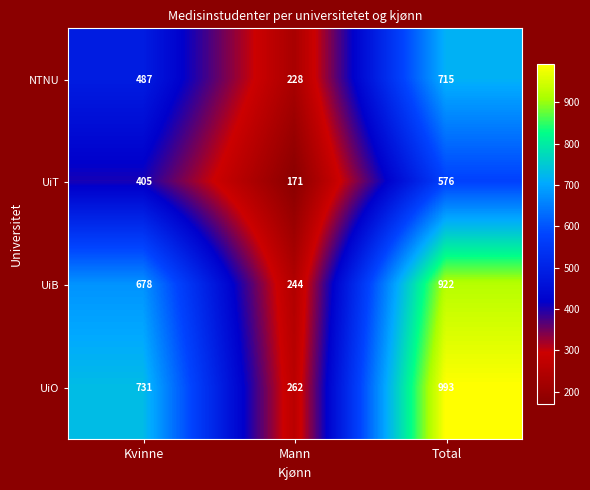

Reading left to right, extract all data points from this chart.

NTNU: Kvinne=487	Mann=228	Total=715
UiT: Kvinne=405	Mann=171	Total=576
UiB: Kvinne=678	Mann=244	Total=922
UiO: Kvinne=731	Mann=262	Total=993